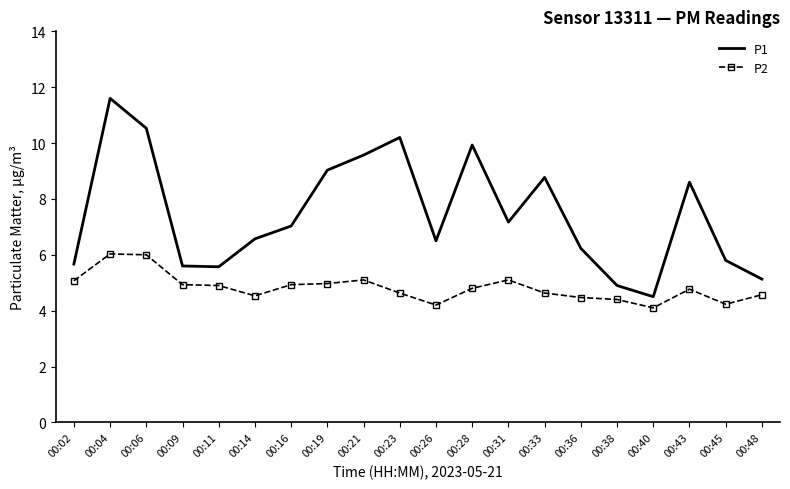

Rank the series at 00:33 from lowest to highest value.

P2, P1